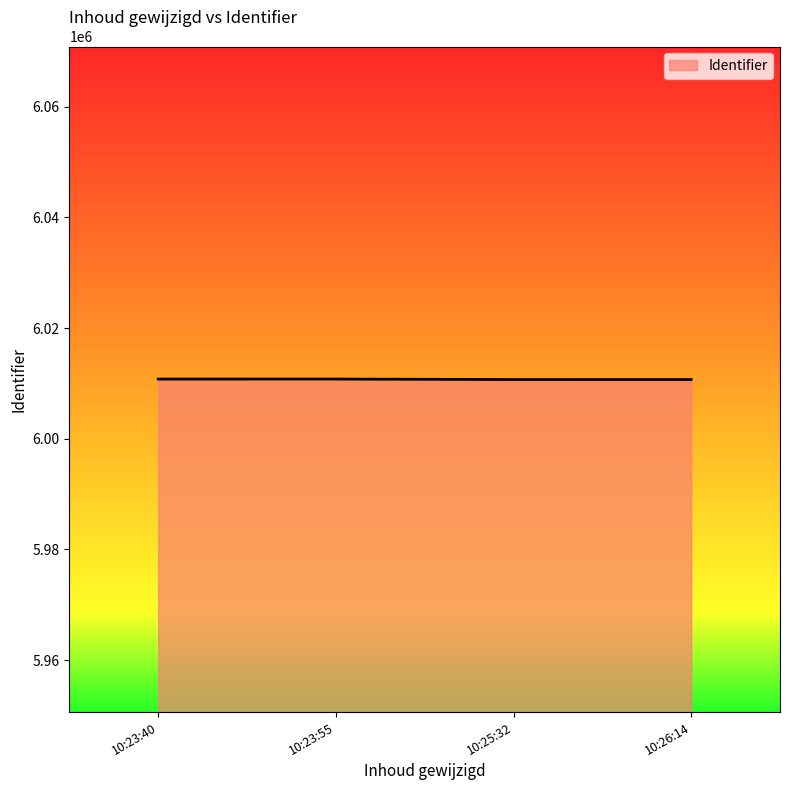

What is the average value?

6010740